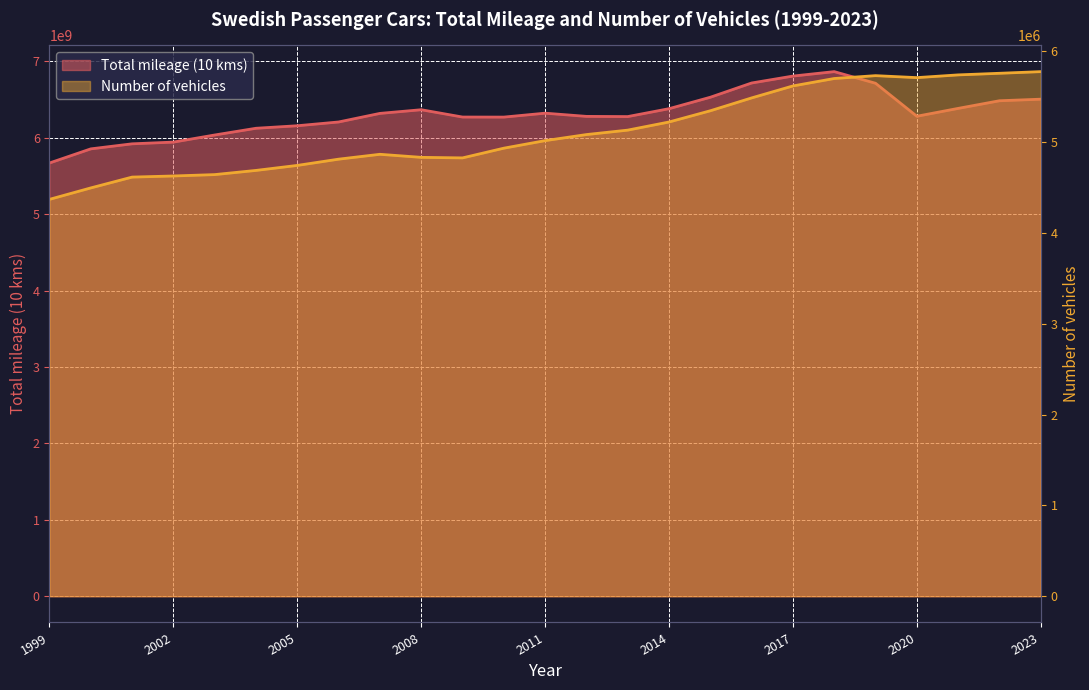

How many interior local peaks does the Number of vehicles series have?

2